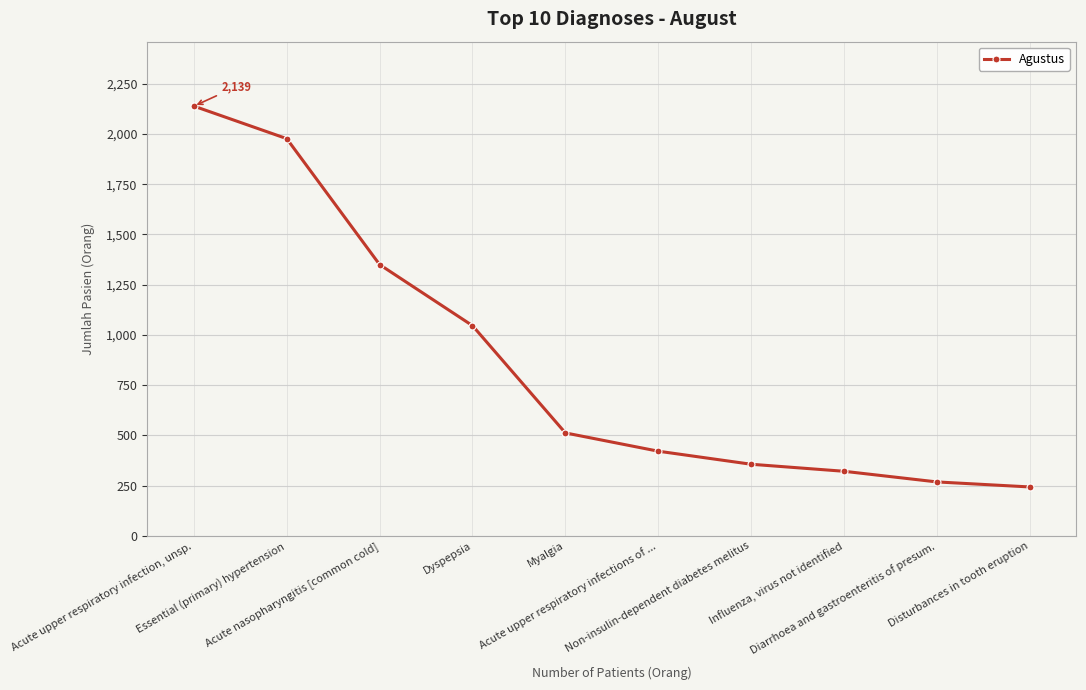

Between Essential (primary) hypertension and Acute nasopharyngitis [common cold], which is larger?

Essential (primary) hypertension